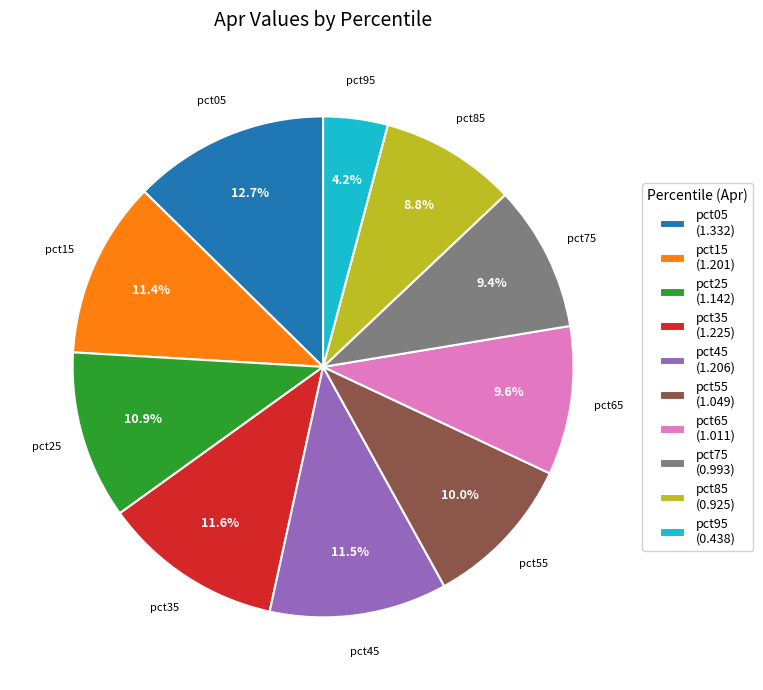

True or false: pct05 accounts for 13% of the total.

True